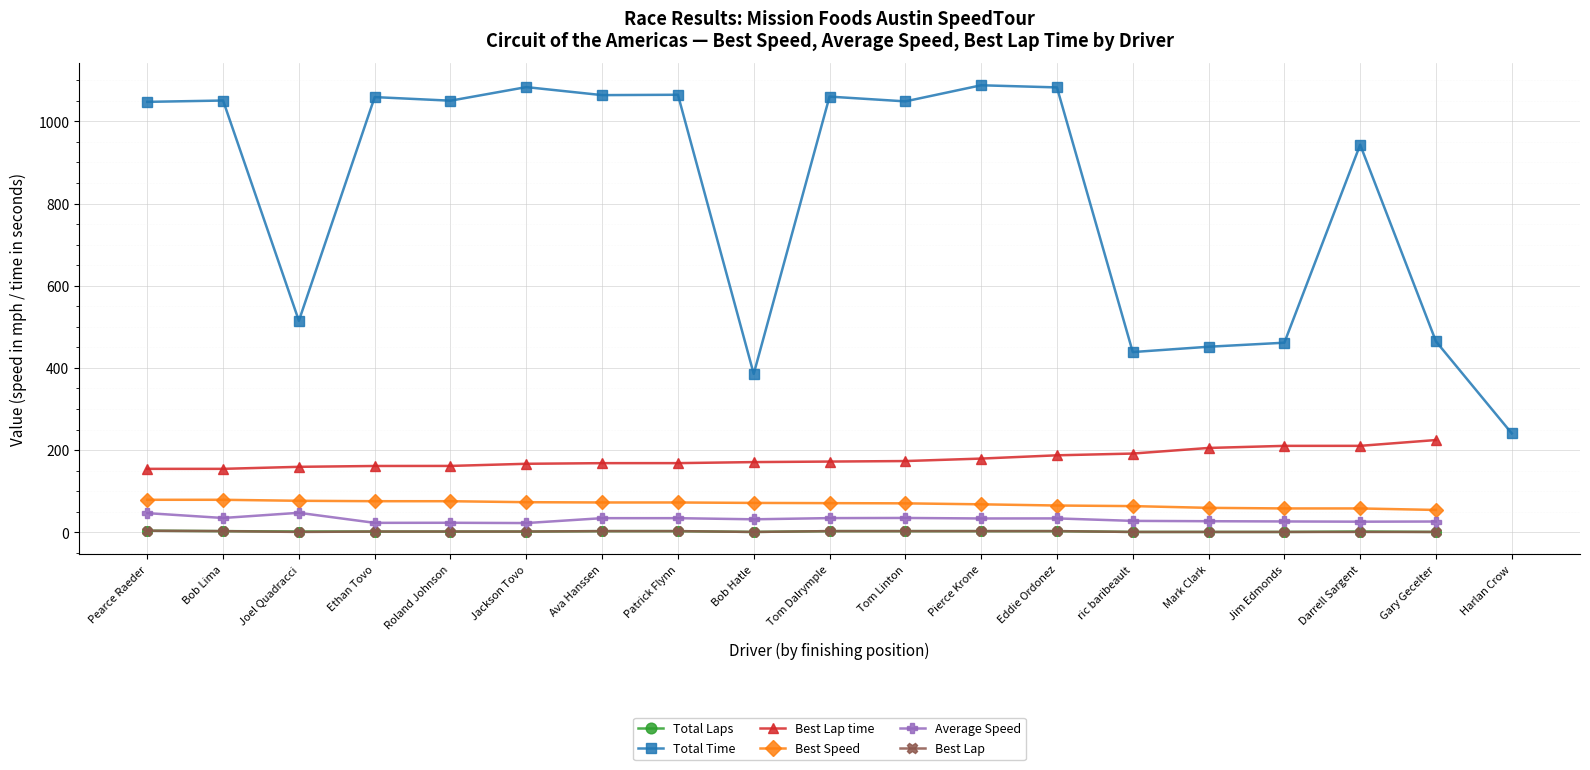

Count the number of data series in this chart.

6